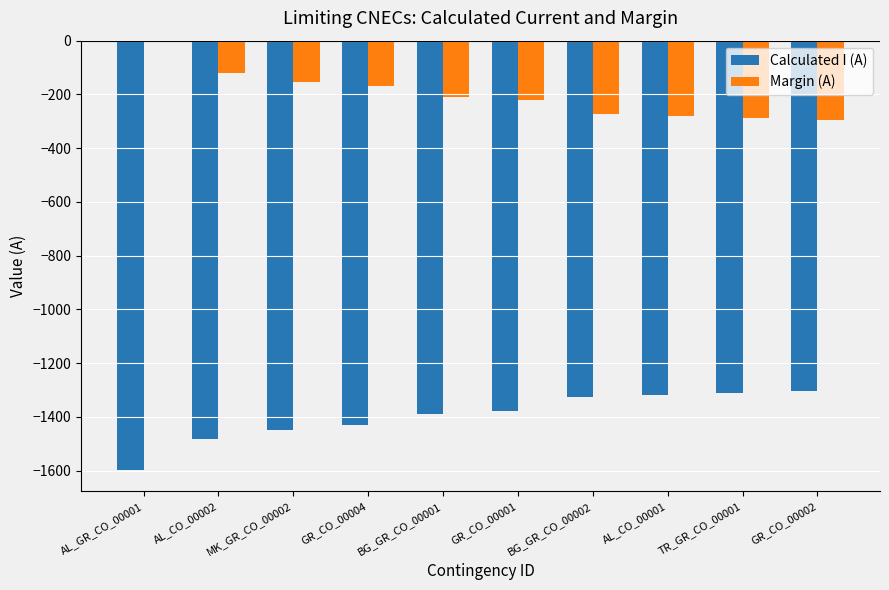

True or false: Calculated I (A) has a value of -2307 at GR_CO_00004.

False